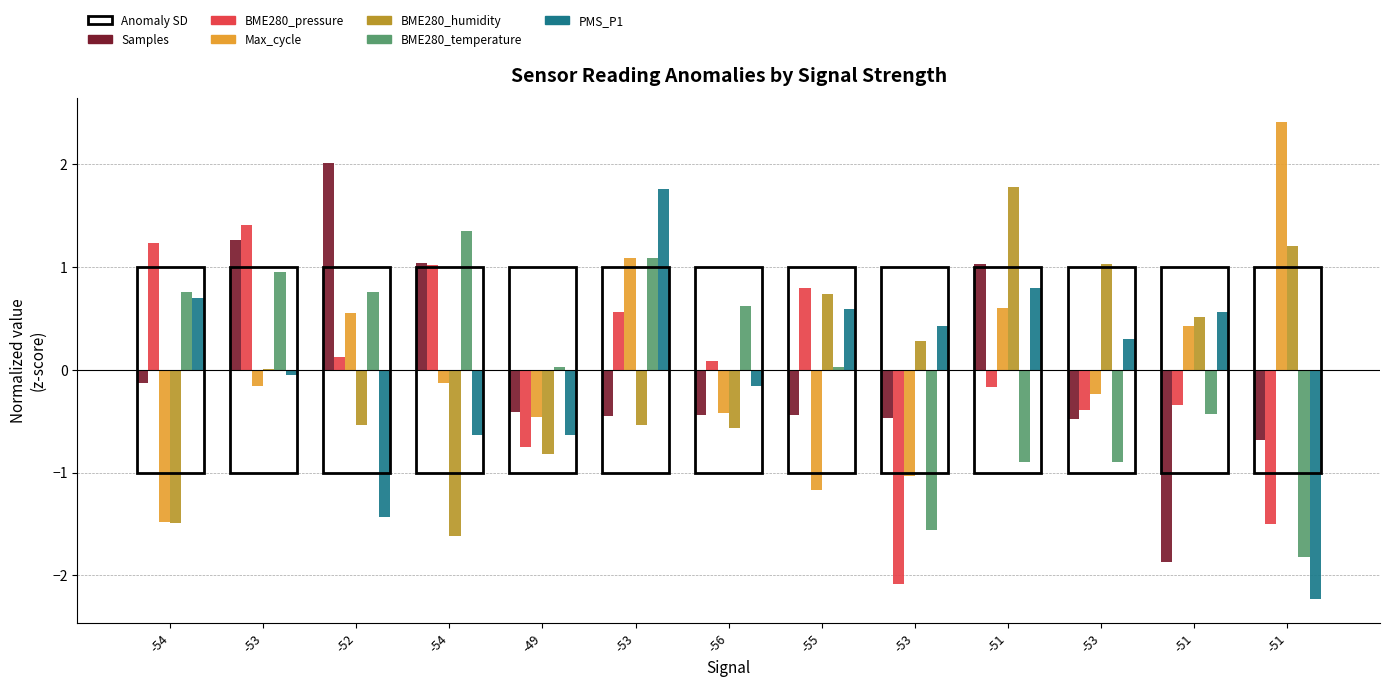

Rank the categories by Max_cycle value from highest to lowest.

-51, -53, -51, -52, -51, -54, -53, -53, -56, -49, -53, -55, -54